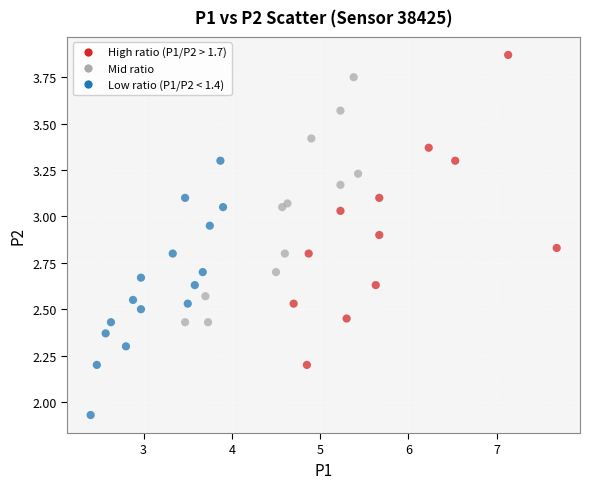

What is the range of X values (max minus min)?

5.3